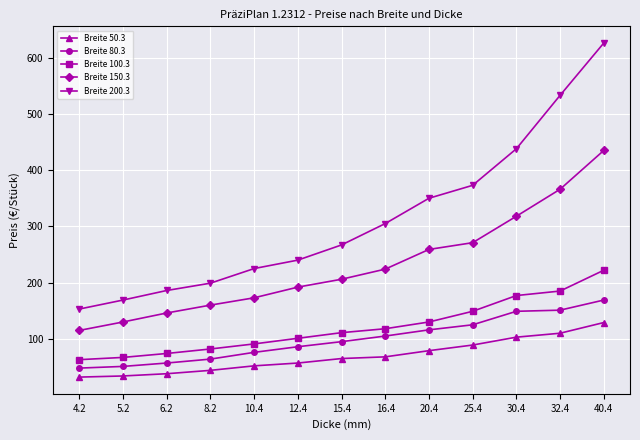

What is the spread (max minus min) of values at 4.2?

121